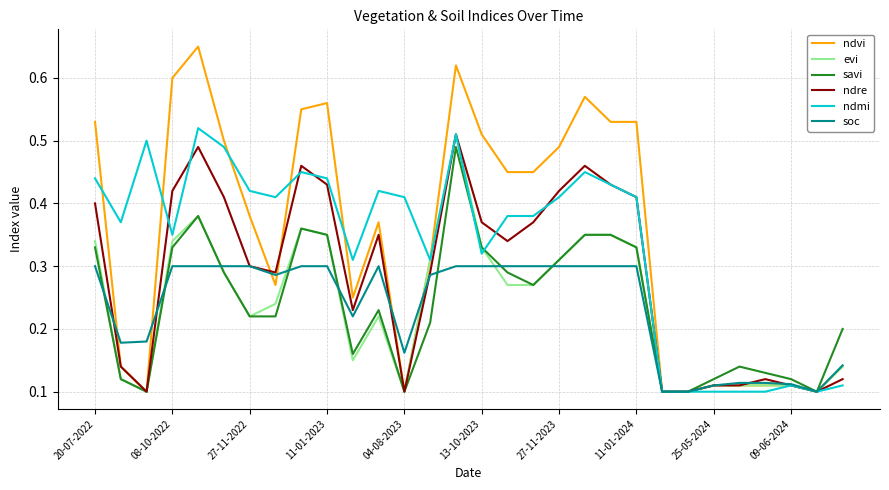

Which series has the largest range (max minus min)?

ndvi